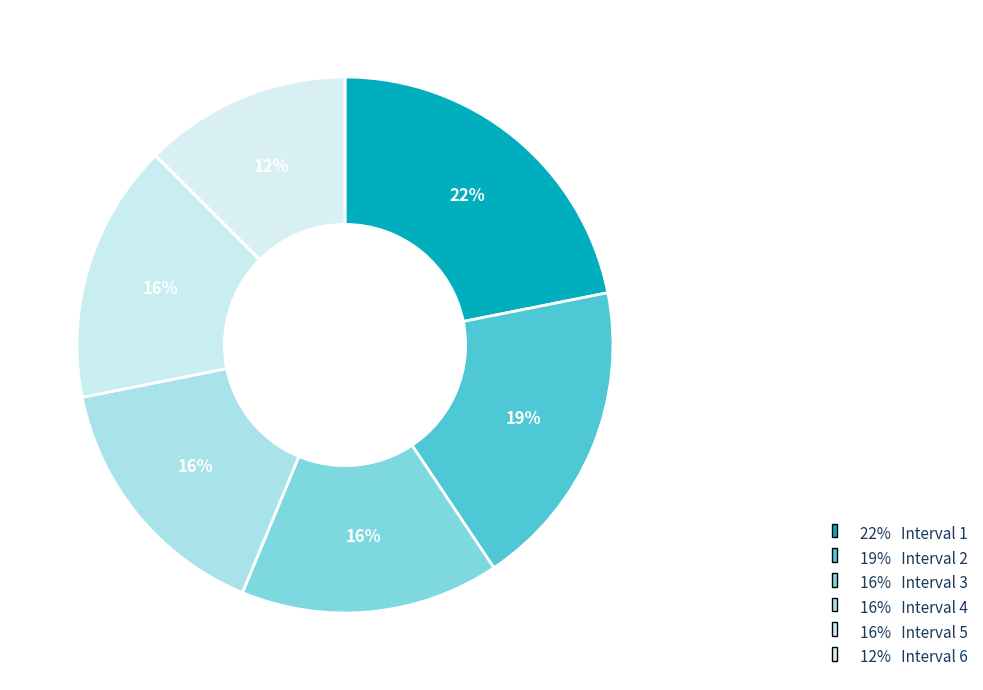

Count the number of slices in the pie.

6